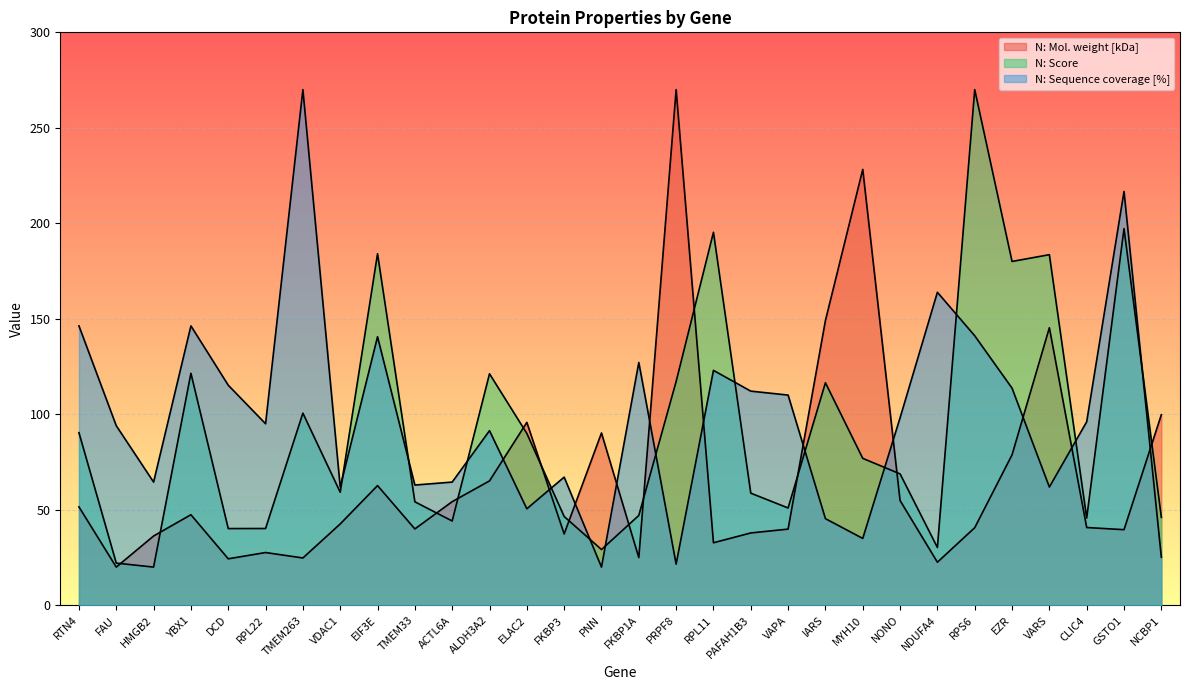

What is the sum of all N: Score values?

2747.7